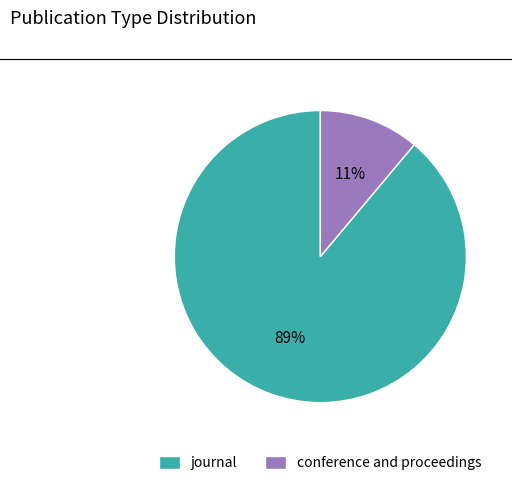

Do conference and proceedings and journal together represent more than half of the pie?

Yes